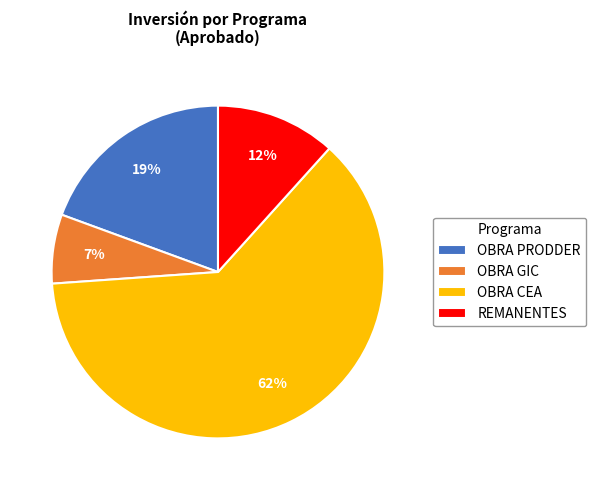

To the nearest percent, what portion does OBRA PRODDER represent?

19%